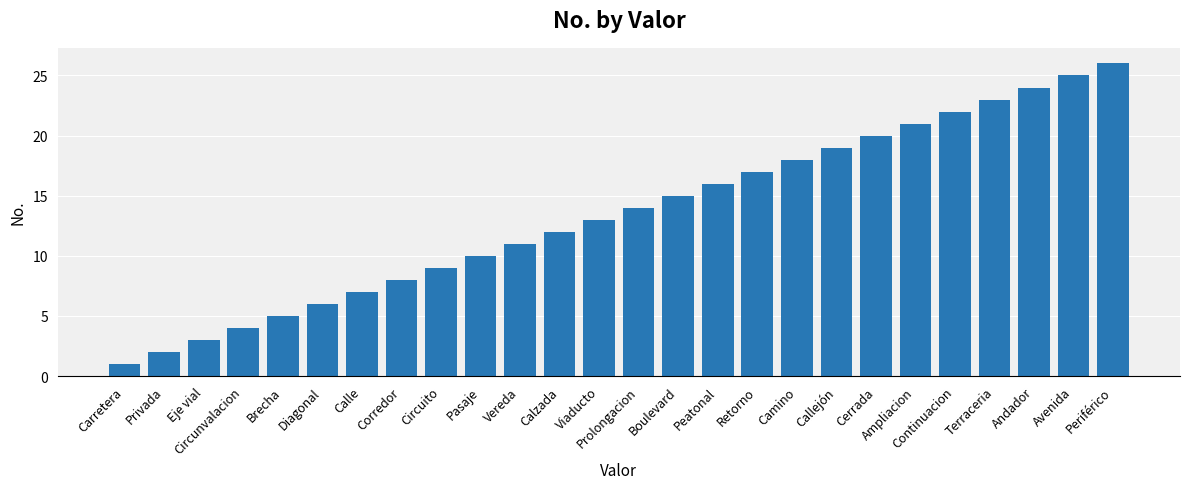

What is the value of the 9th bar from the left?

9